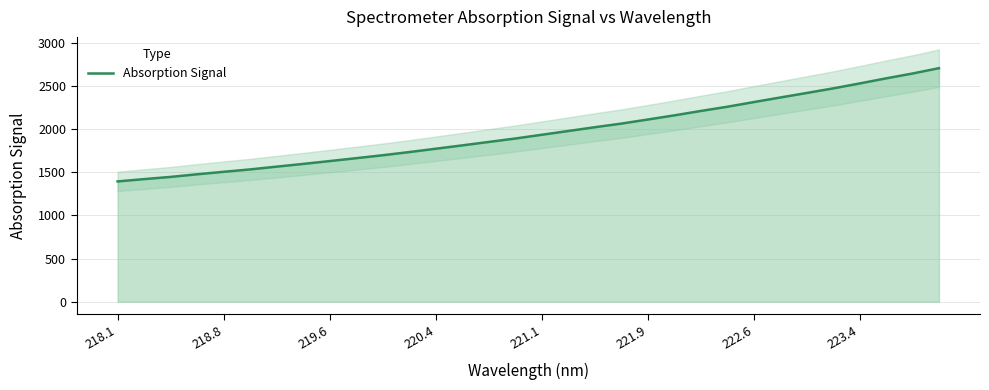

The Absorption Signal series shows 3439.9 at 221.1. True or false?

False